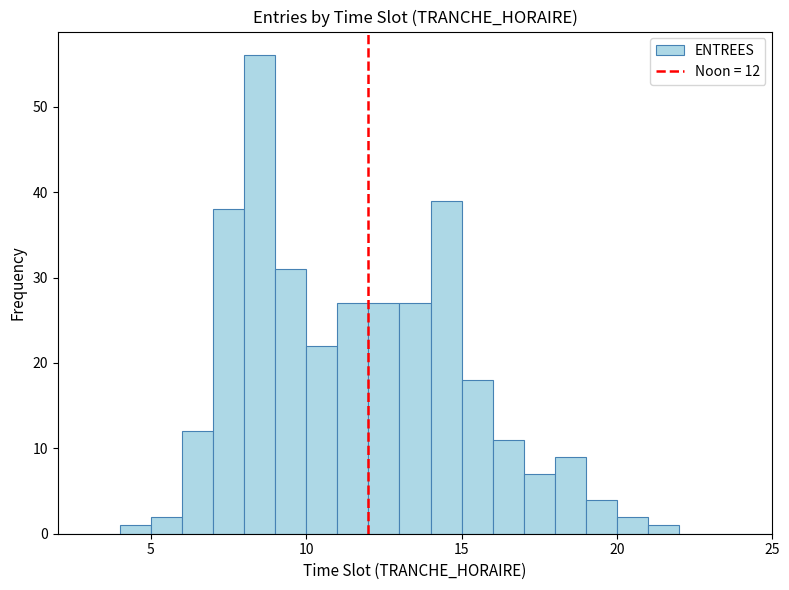

Read against the x-axis, roughly where is the centre of the tallest bar?

8.5